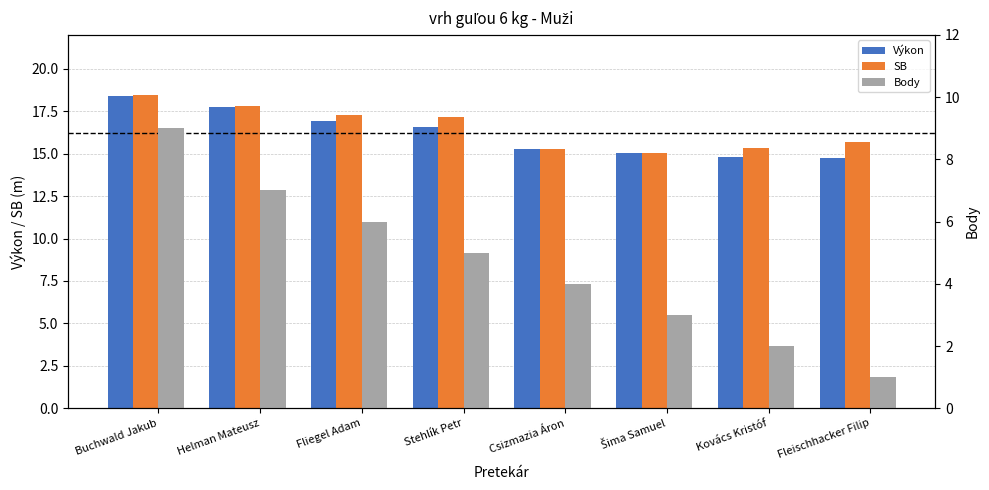

At which label does Výkon reach its minimum?

Fleischhacker Filip